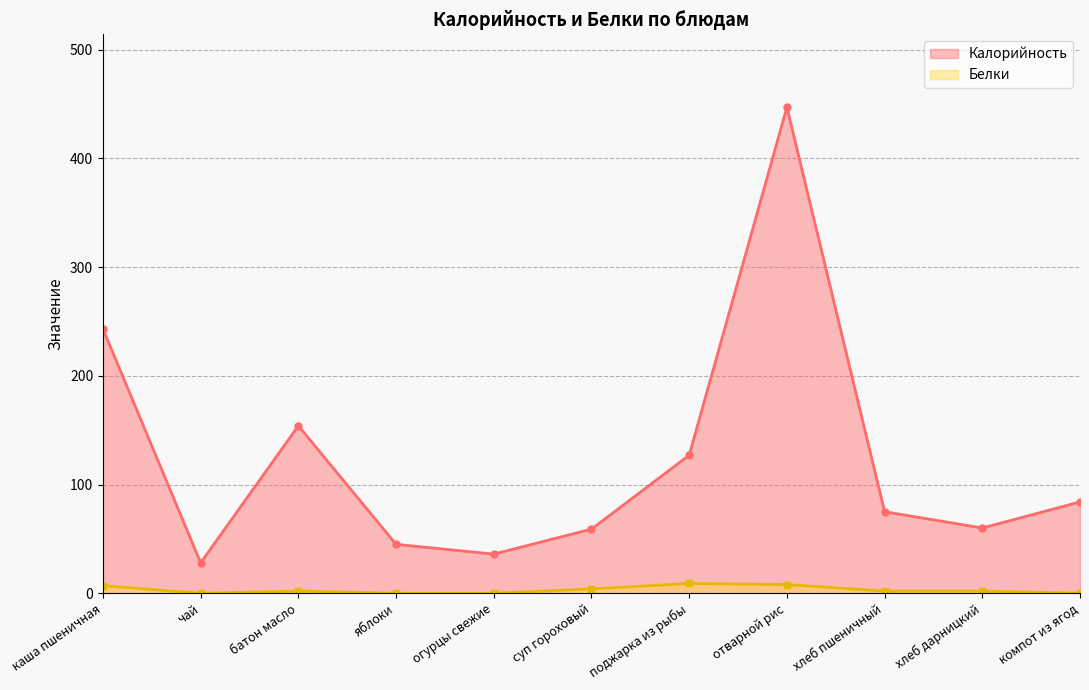

The value of Калорийность at хлеб пшеничный is 75. True or false?

True